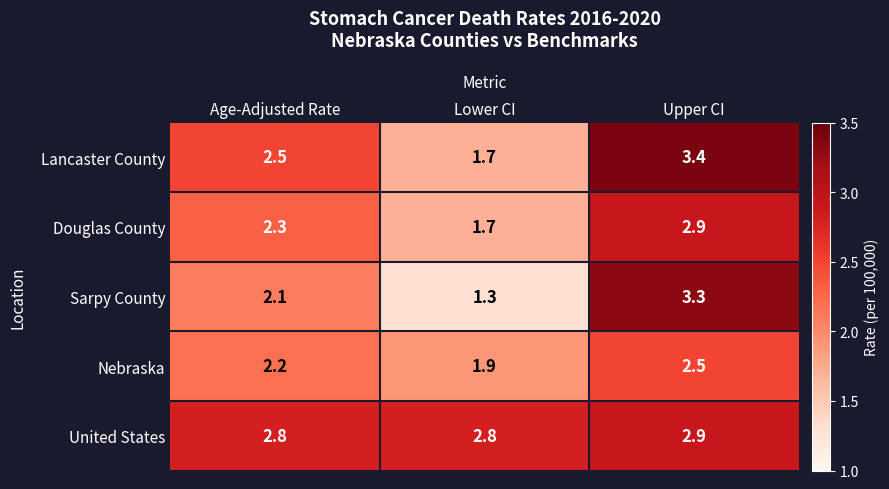

What is the average value of the United States series?

2.8